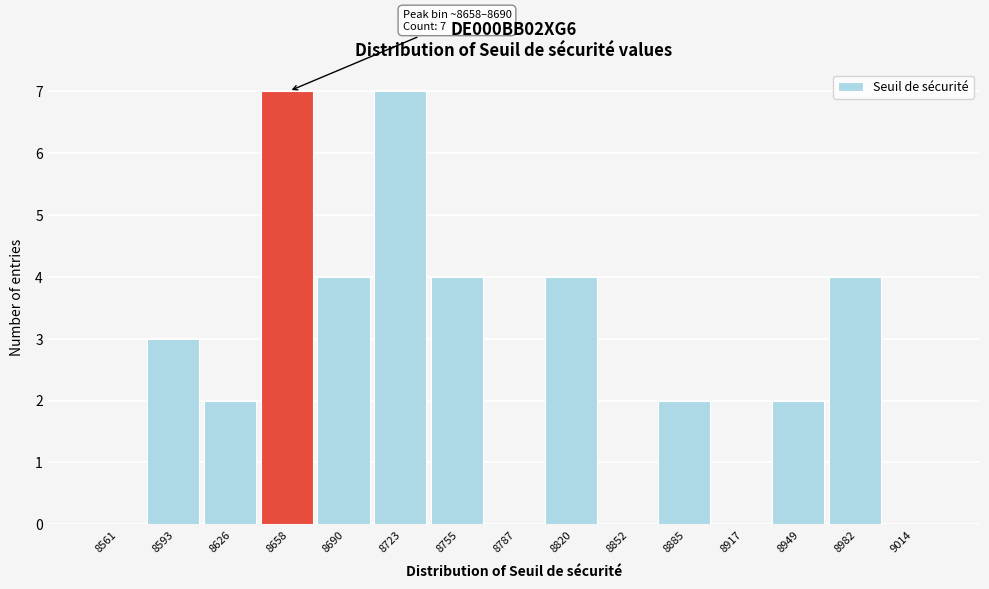

Reading right to left, list all the values displayed in this chart.

9014=0	8982=4	8949=2	8917=0	8885=2	8852=0	8820=4	8787=0	8755=4	8723=7	8690=4	8658=7	8626=2	8593=3	8561=0